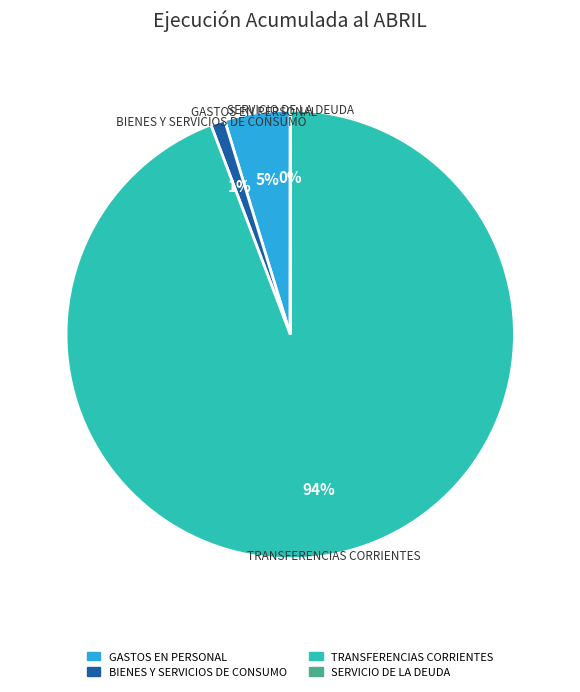

Is the sum of BIENES Y SERVICIOS DE CONSUMO and TRANSFERENCIAS CORRIENTES greater than half?

Yes